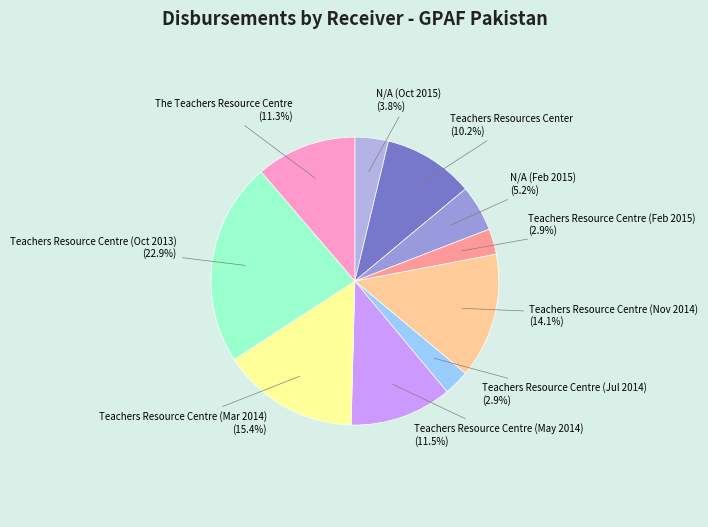

Does The Teachers Resource Centre account for over 50% of the chart?

No